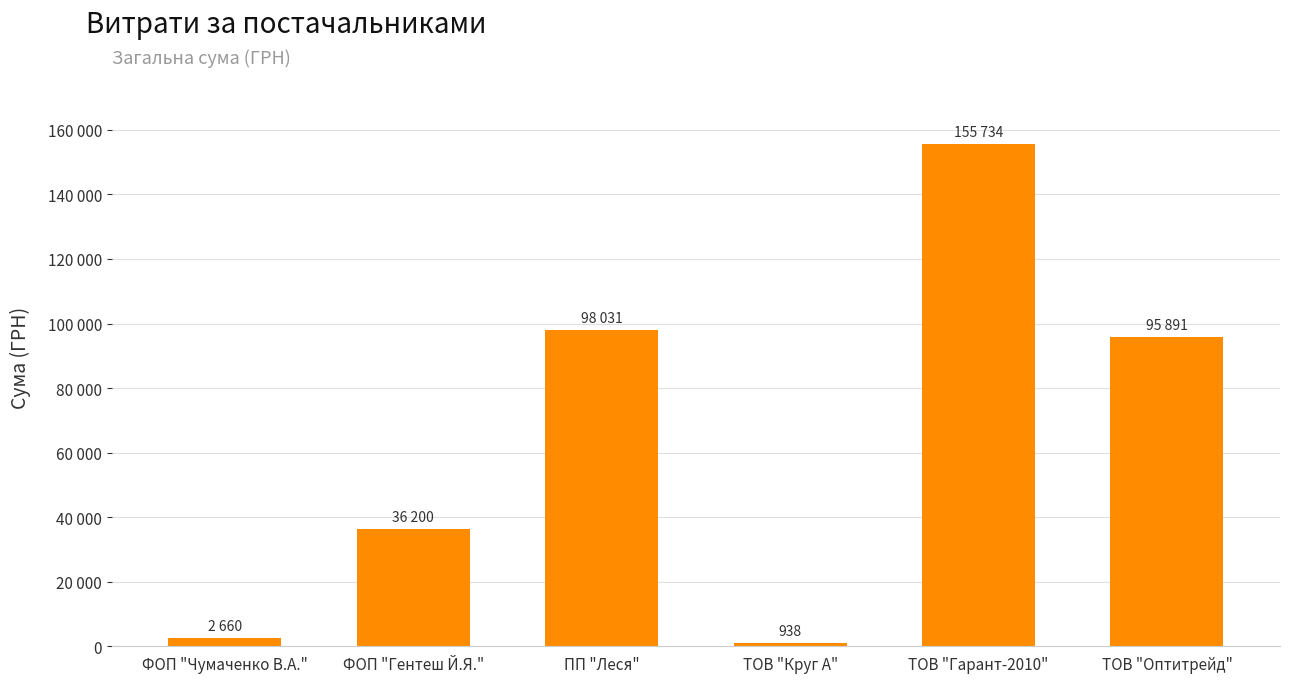

Are the bars horizontal?

No